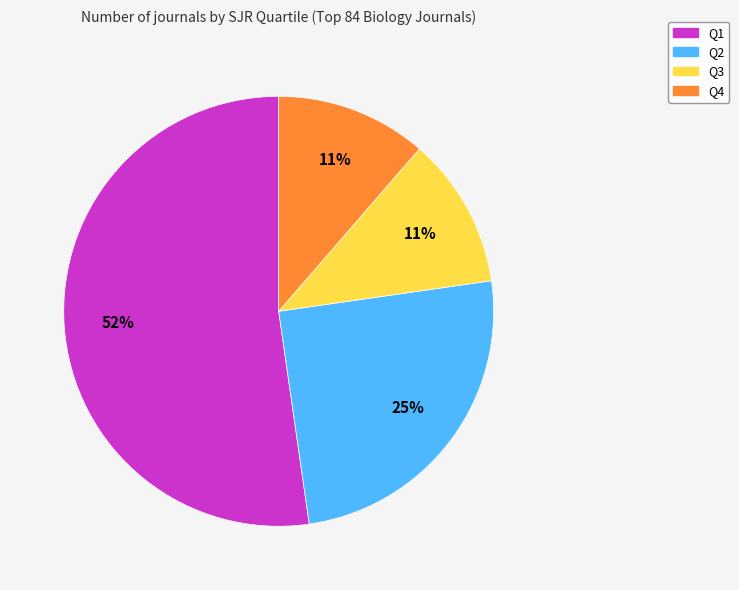

Does Q4 represent more than half of the total?

No